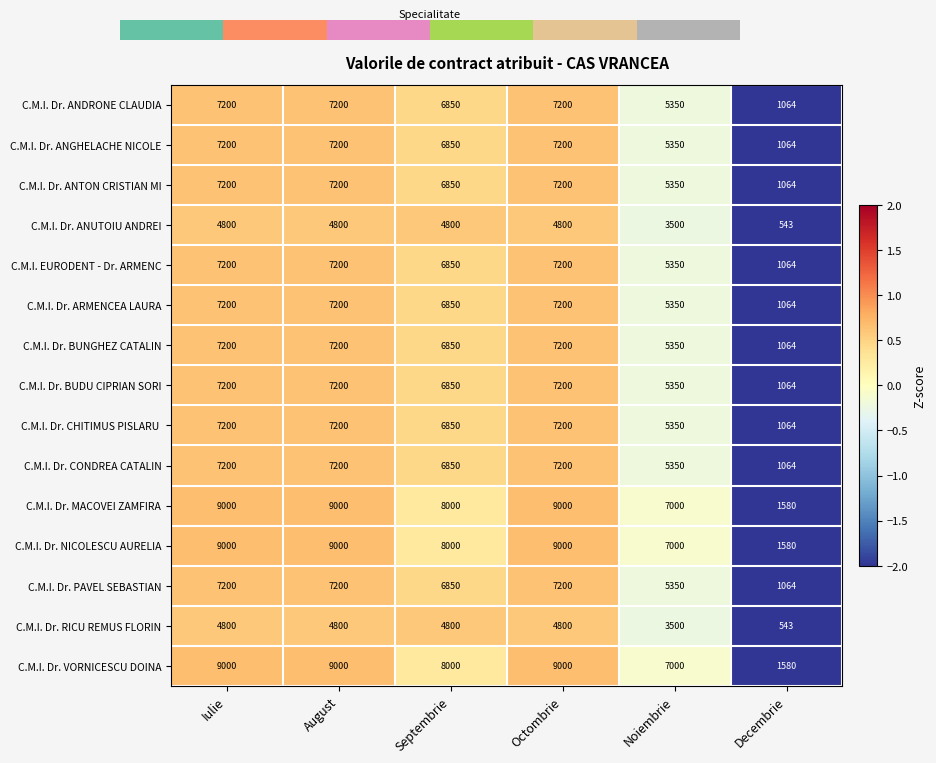

How many data points does each series have?

6